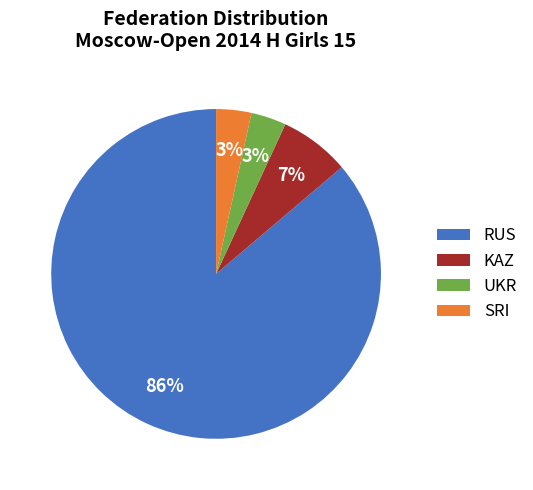

Is there a majority slice in this chart?

Yes